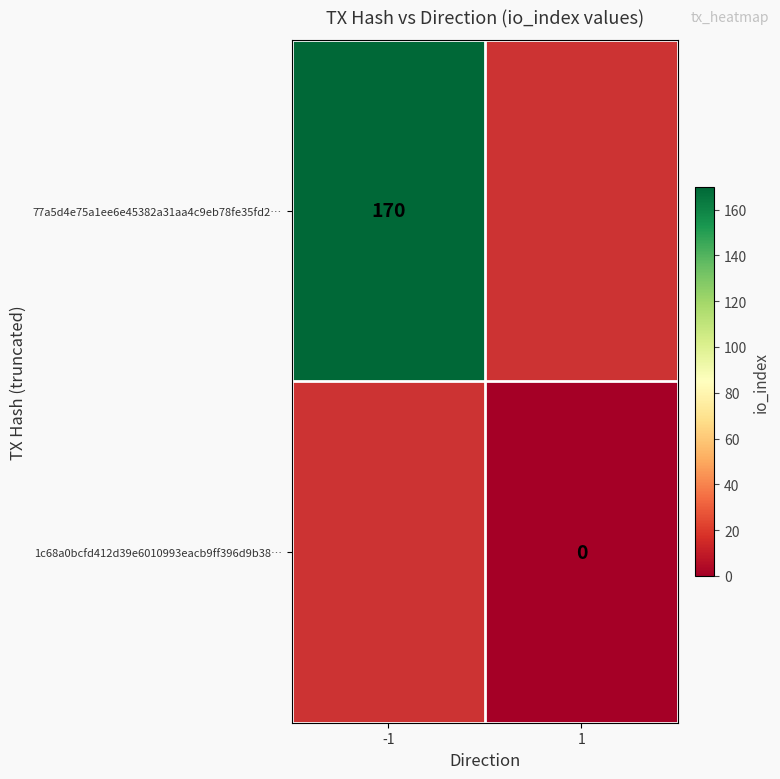

Is it true that 77a5d4e75a1ee6e45382a31aa4c9eb78fe35fd2… equals 170 at -1?

True